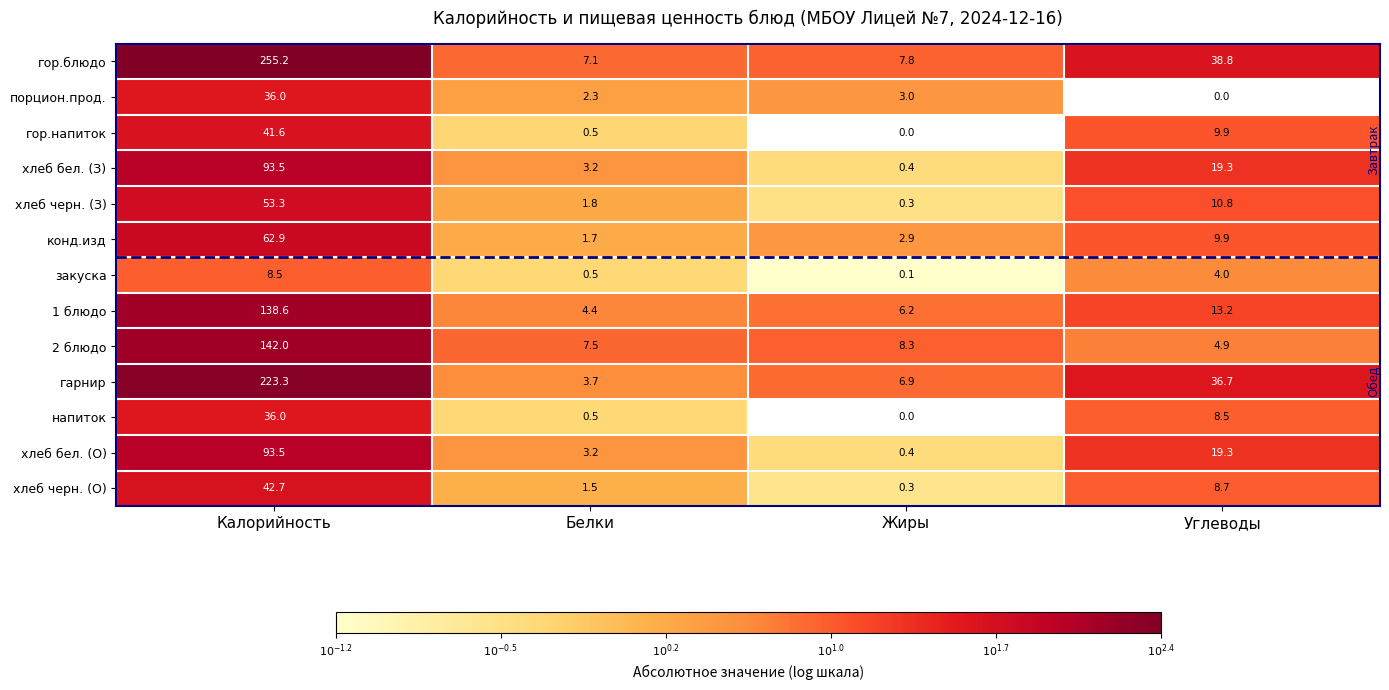

The напиток series shows 0.5 at Углеводы. True or false?

False